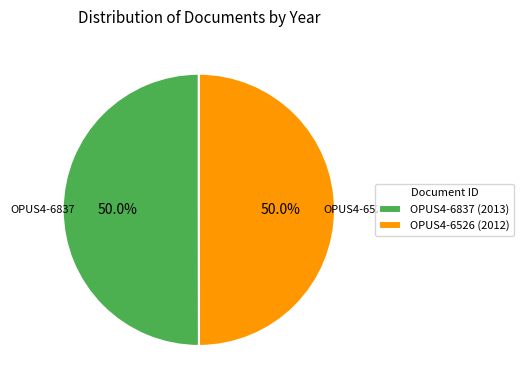

How many slices are in this pie chart?

2